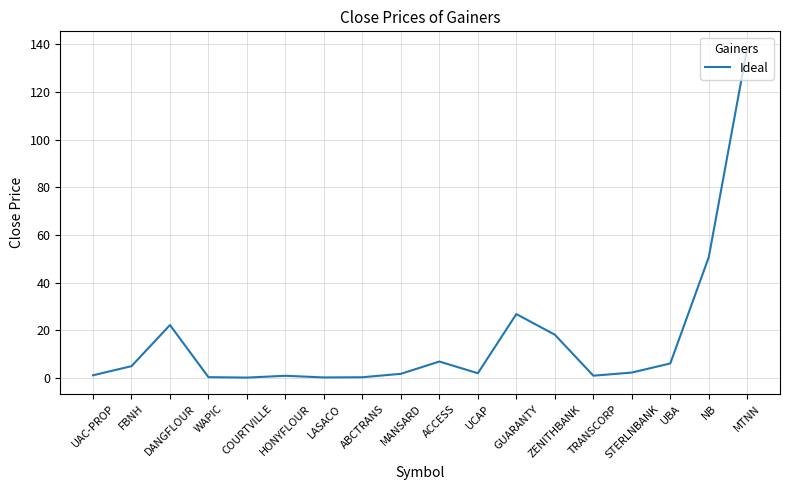

What is the sum of all values?

285.2